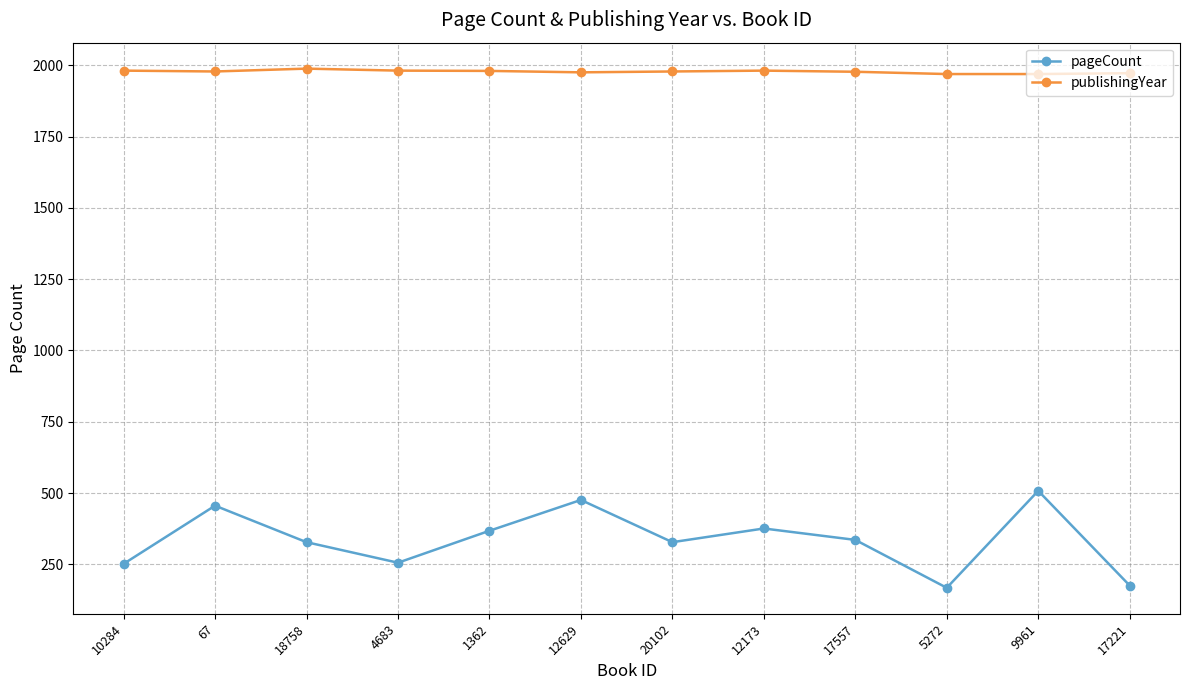

True or false: publishingYear has a value of 1977 at 17557.

True